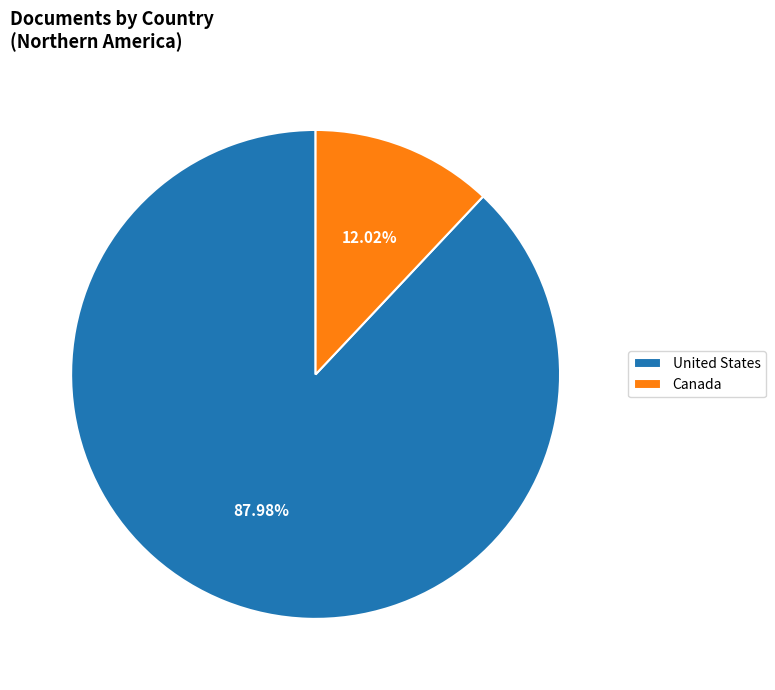

To the nearest percent, what portion does Canada represent?

12%